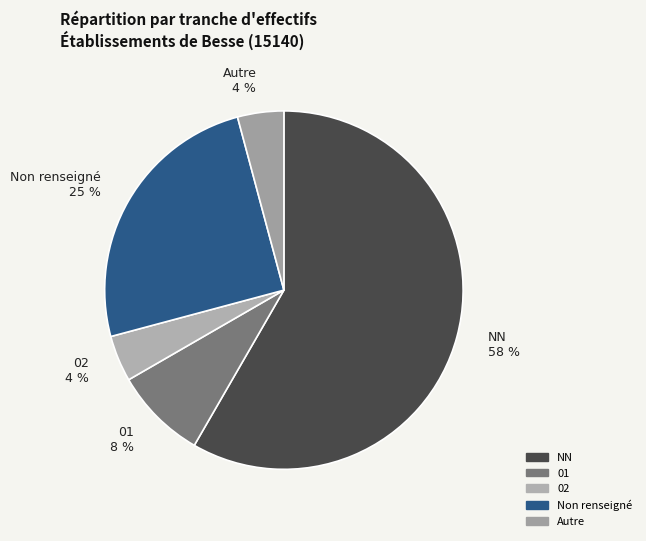

Count the number of slices in the pie.

5